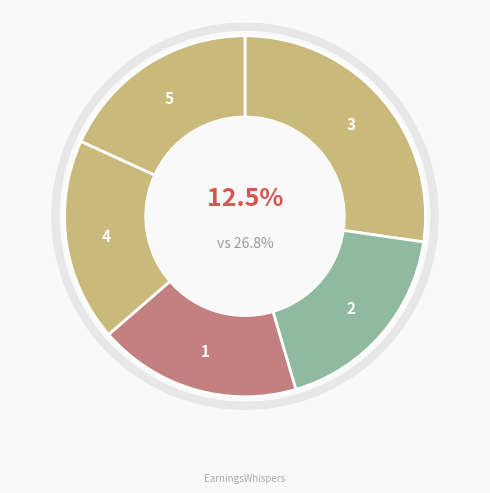

Does any single category account for the majority?

No